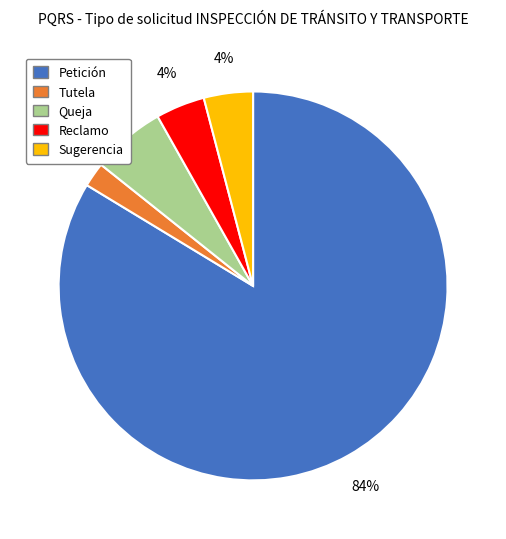

To the nearest percent, what portion does Sugerencia represent?

4%